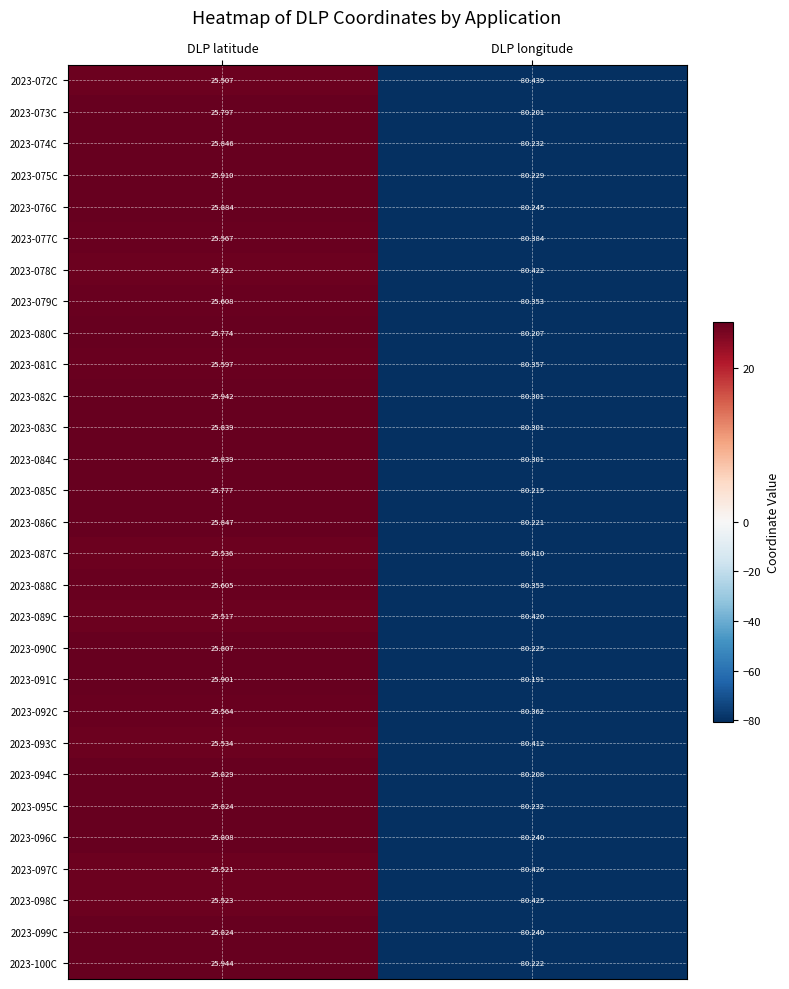

At which category is the sum across all series the highest?

DLP latitude